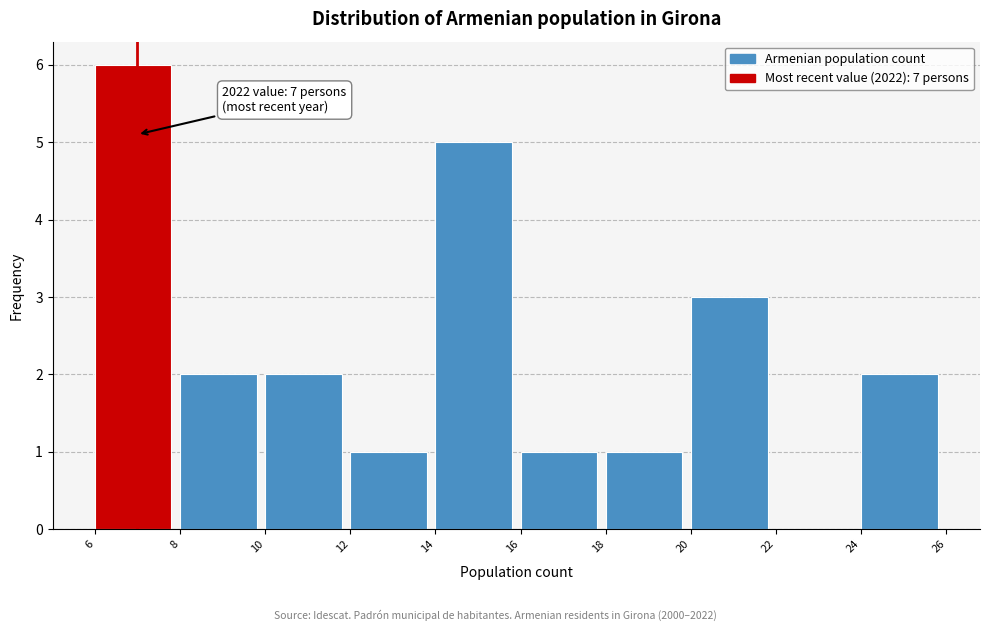

Which range on the x-axis has the tallest bar?

6 to 8